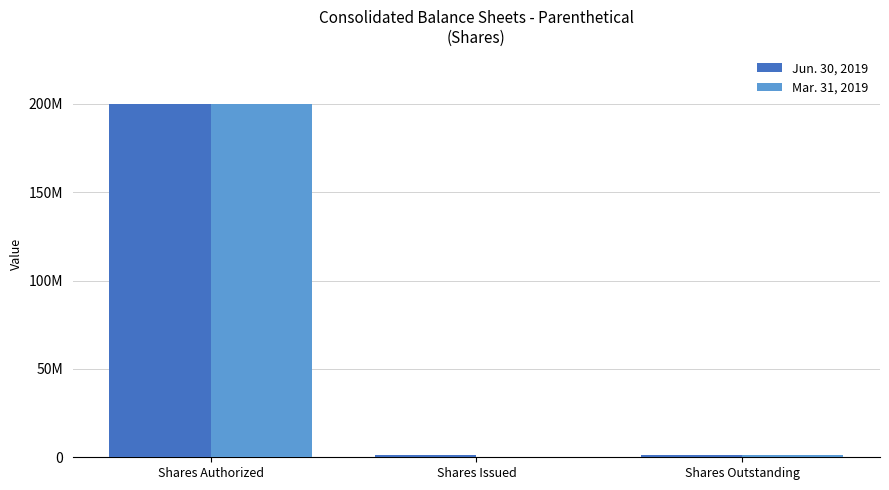

Which series has the largest range (max minus min)?

Mar. 31, 2019